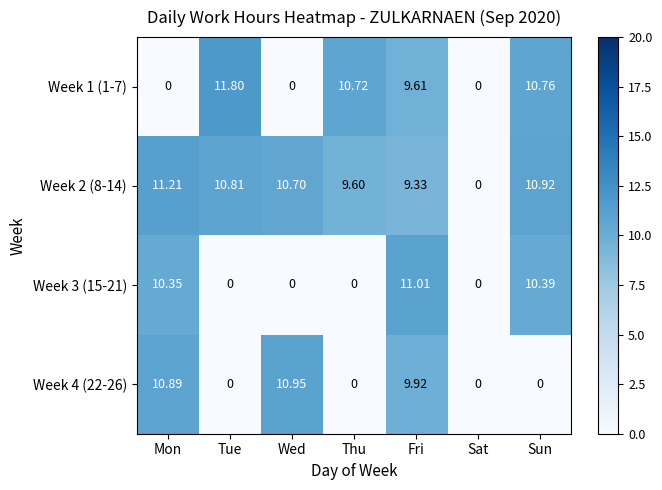

List the series in order of their peak value, highest first.

Week 1 (1-7), Week 2 (8-14), Week 3 (15-21), Week 4 (22-26)